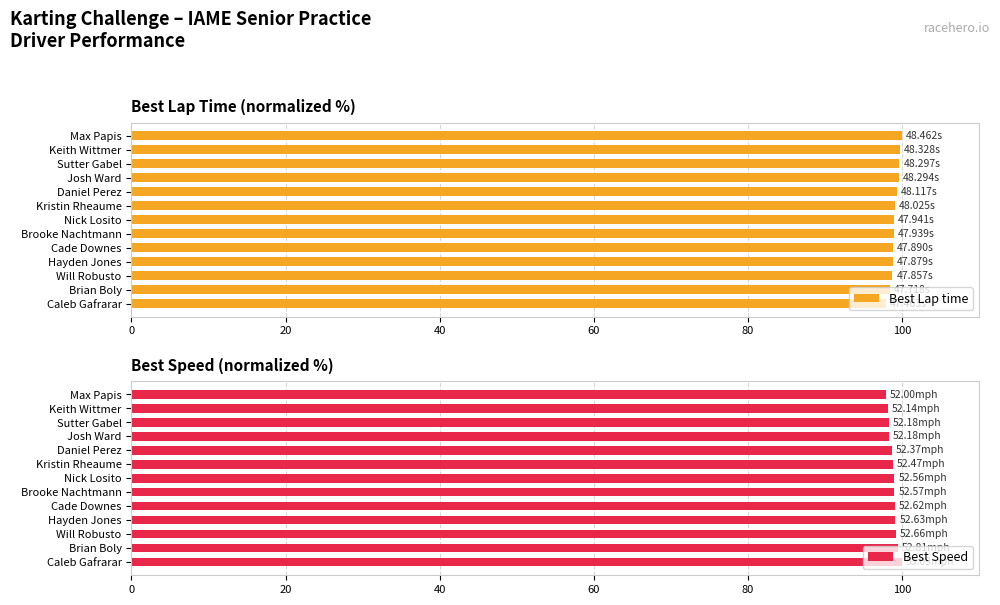

What are all the series names shown in the legend?

Best Lap time, Best Speed